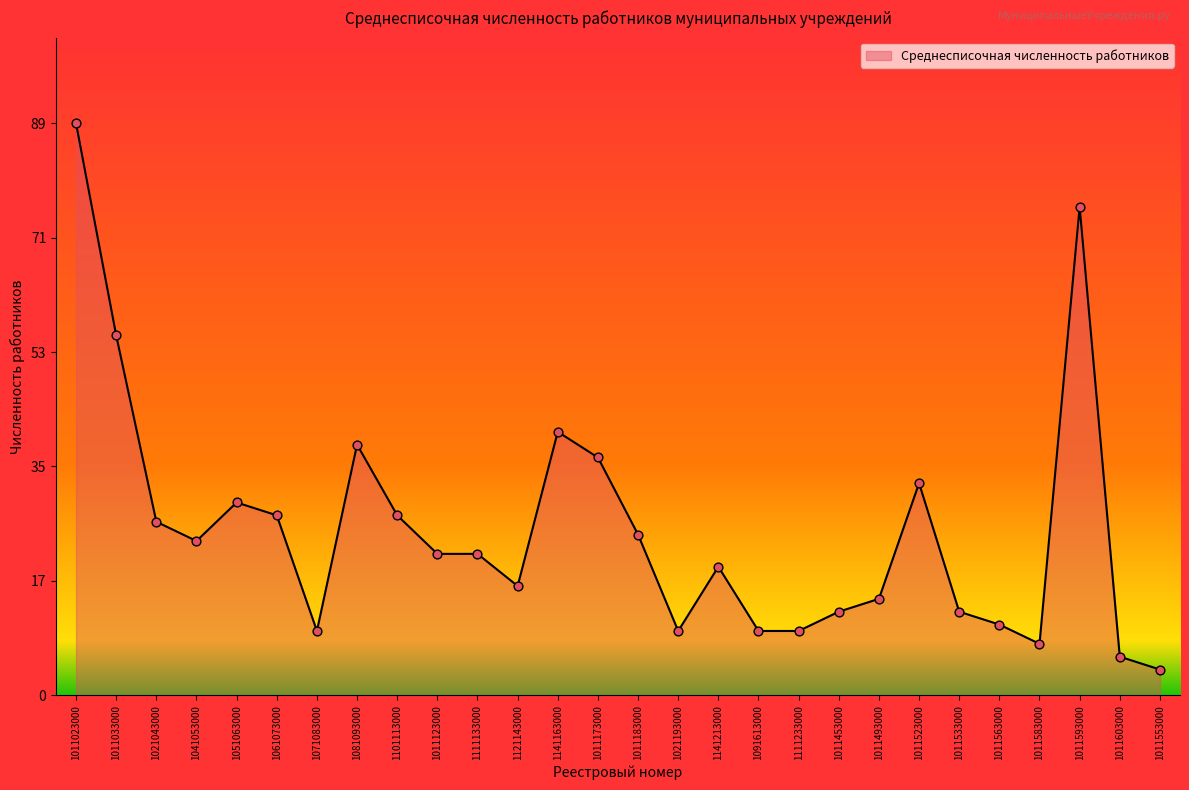

What is the change in value from 1071083000 to 1011533000?

+3